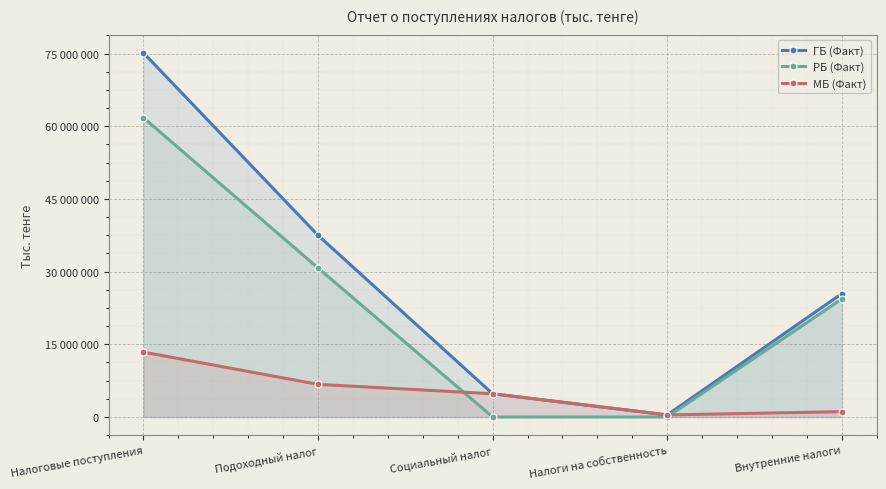

What position from the right is Подоходный налог?

4